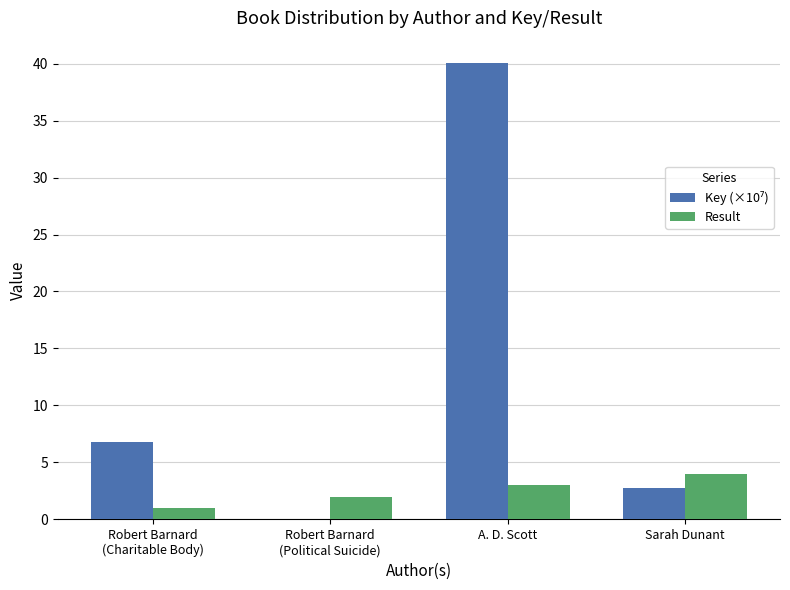

What is the total value across all series at Sarah Dunant?

6.8